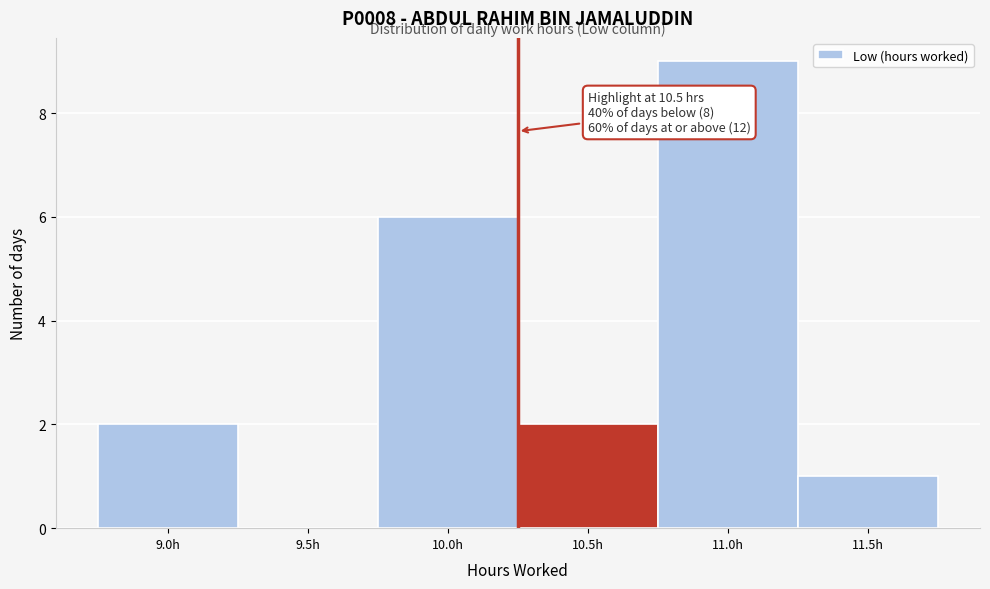

Reading left to right, what are all the values shown in this chart?

9.0h=2	9.5h=0	10.0h=6	10.5h=2	11.0h=9	11.5h=1